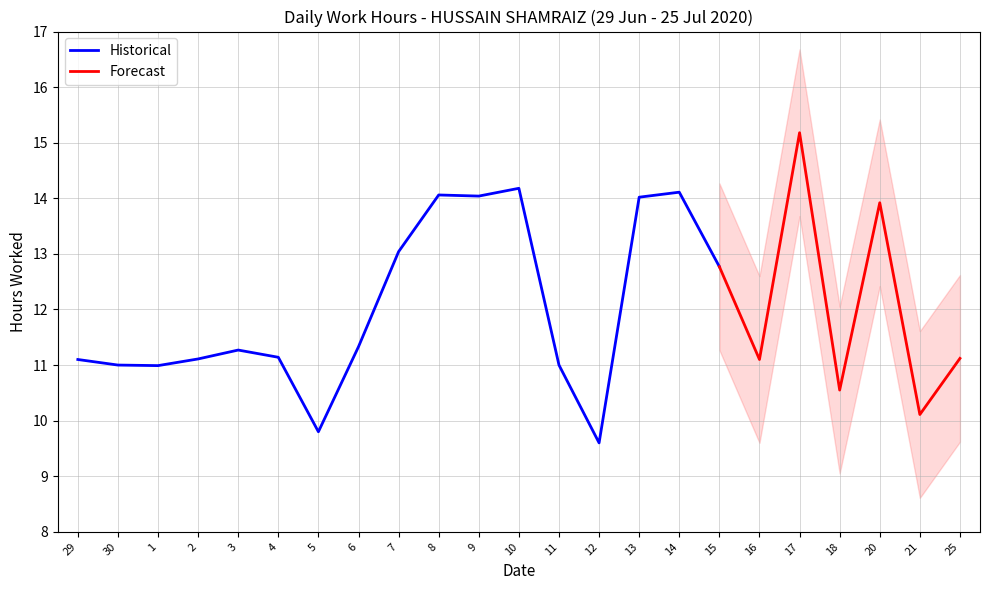

Rank the categories by value from highest to lowest.

17, 10, 14, 8, 9, 13, 20, 7, 15, 6, 3, 4, 25, 2, 29, 16, 30, 11, 1, 18, 21, 5, 12